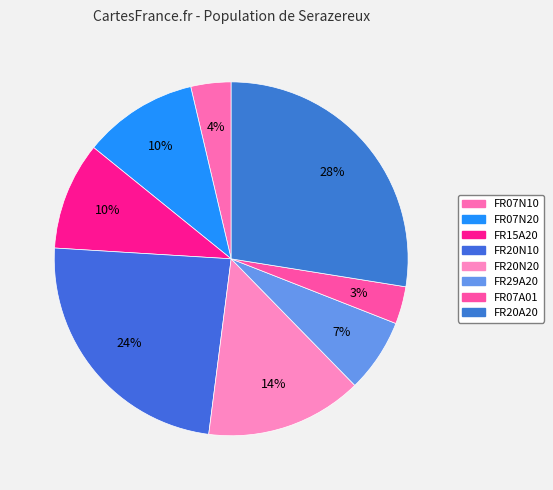

Rank the categories by value from lowest to highest.

FR07A01, FR07N10, FR29A20, FR15A20, FR07N20, FR20N20, FR20N10, FR20A20